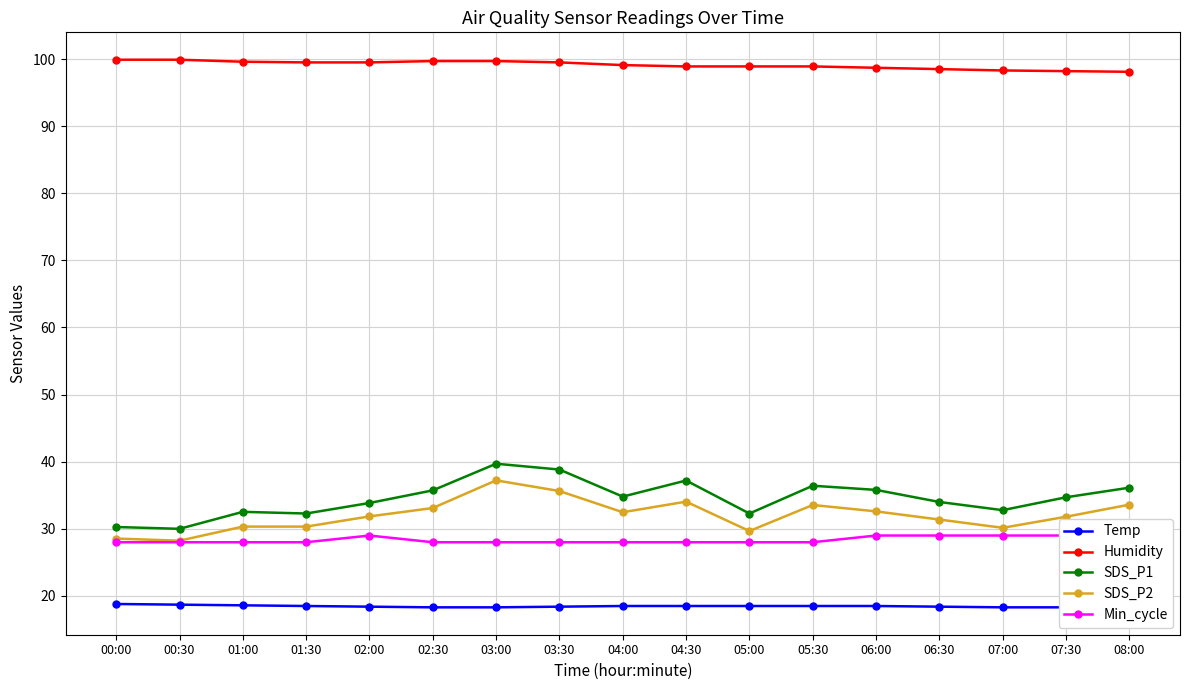

What is the minimum value shown in the chart?

18.3